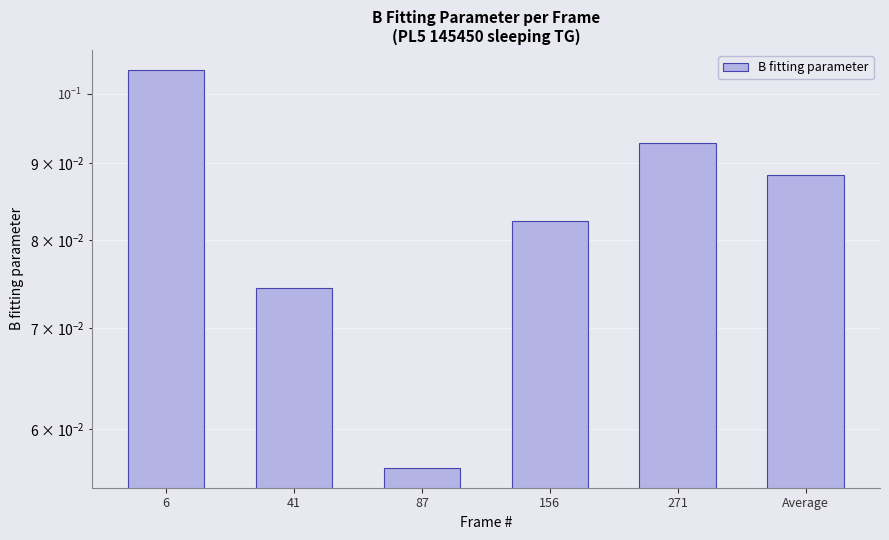

Is it true that the value at 156 is 0.1?

True